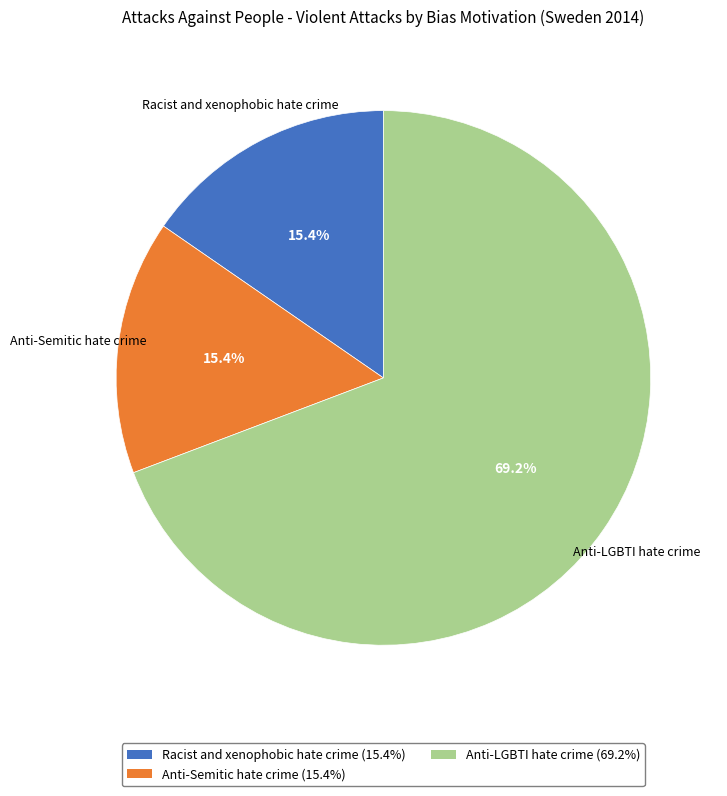

Approximately how many times larger is the value at Anti-LGBTI hate crime compared to Racist and xenophobic hate crime?

4.5